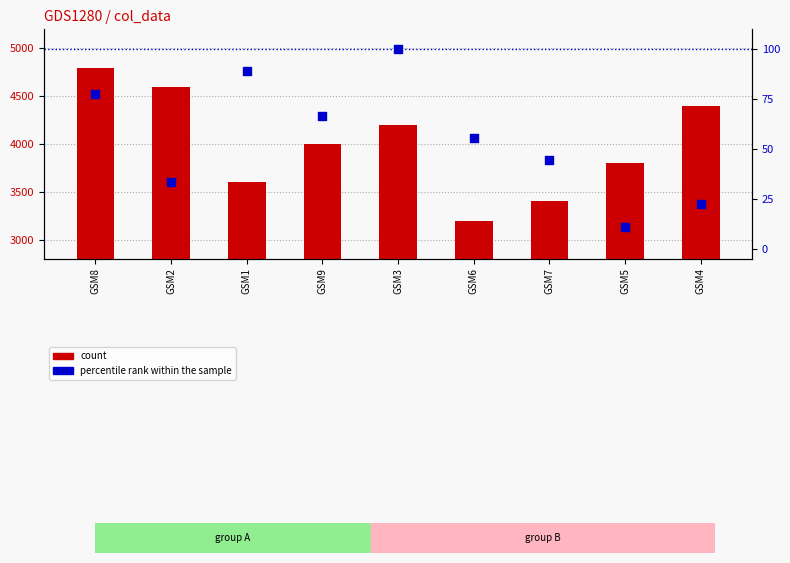

Which series has the widest spread of Y values?

count